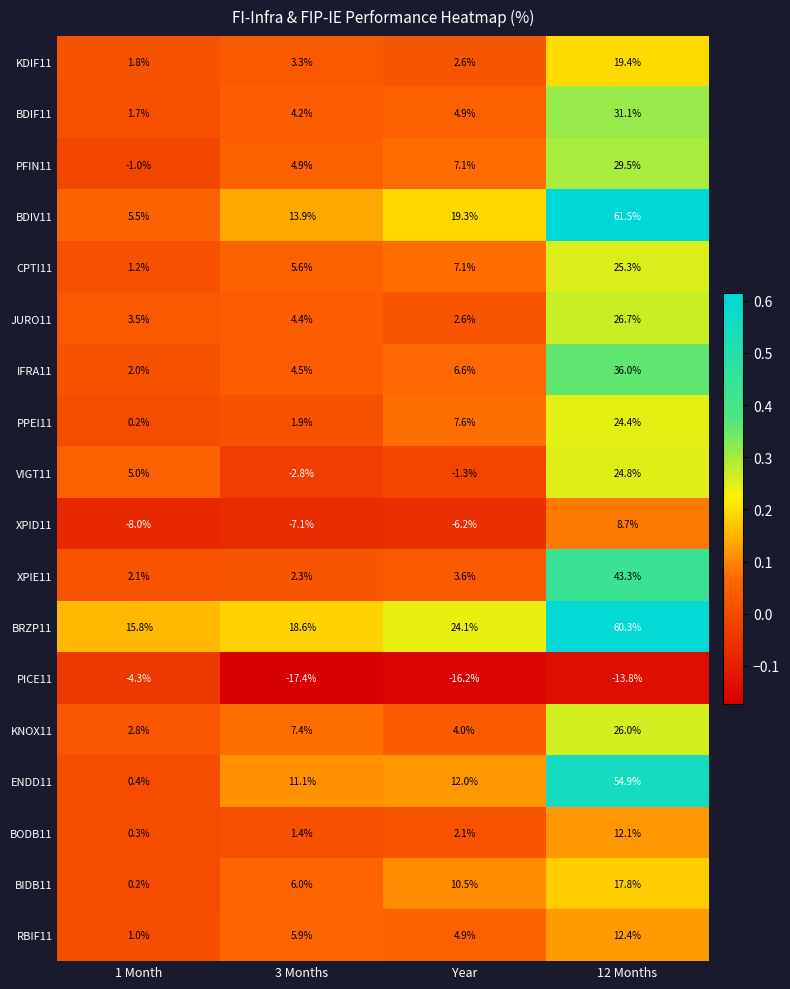

Between 1 Month and 12 Months, which series saw the biggest shift?

BDIV11